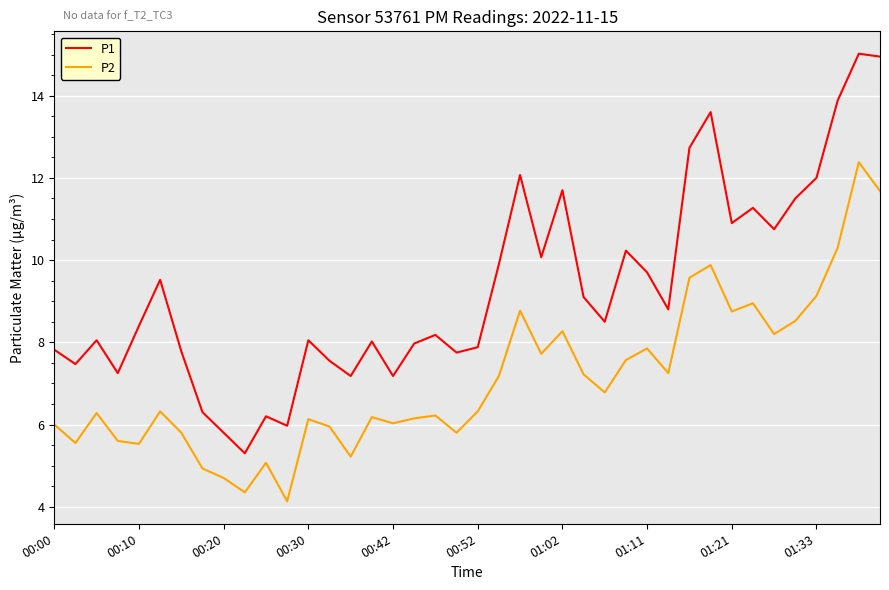

True or false: P2 and P1 cross at least once.

False